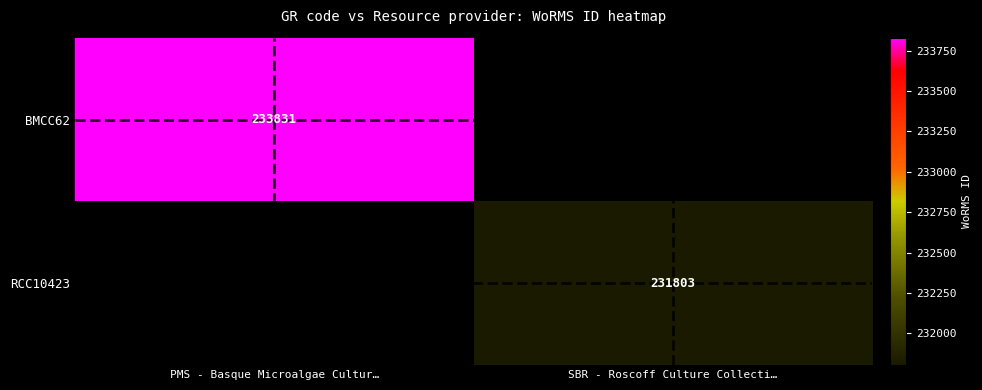

Is it true that RCC10423 equals 231803 at SBR - Roscoff Culture Collecti…?

True